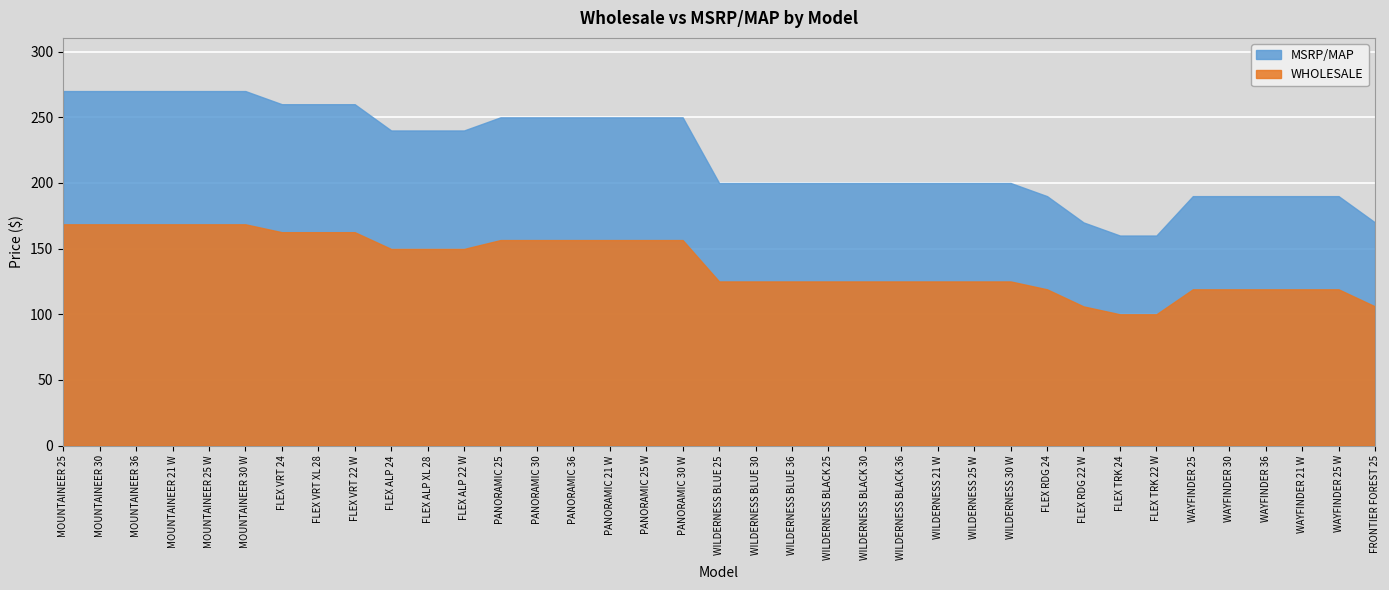

Reading left to right, list all the values displayed in this chart.

WHOLESALE: 168.5	168.5	168.5	168.5	168.5	168.5	162.5	162.5	162.5	149.8	149.8	149.8	156.5	156.5	156.5	156.5	156.5	156.5	125.0	125.0	125.0	125.0	125.0	125.0	125.0	125.0	125.0	119.0	106.0	100.0	100.0	119.0	119.0	119.0	119.0	119.0	106.0
MSRP/MAP: 269.9	269.9	269.9	269.9	269.9	269.9	259.9	259.9	259.9	239.9	239.9	239.9	249.9	249.9	249.9	249.9	249.9	249.9	199.9	199.9	199.9	199.9	199.9	199.9	199.9	199.9	199.9	189.9	169.9	159.9	159.9	189.9	189.9	189.9	189.9	189.9	169.9